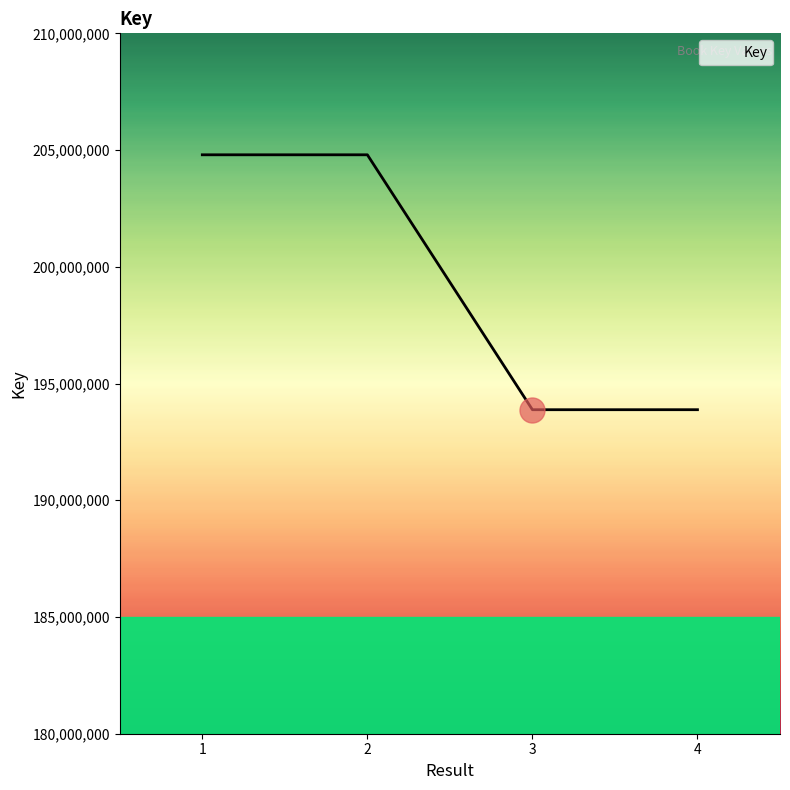

How many lines are shown in the chart?

1